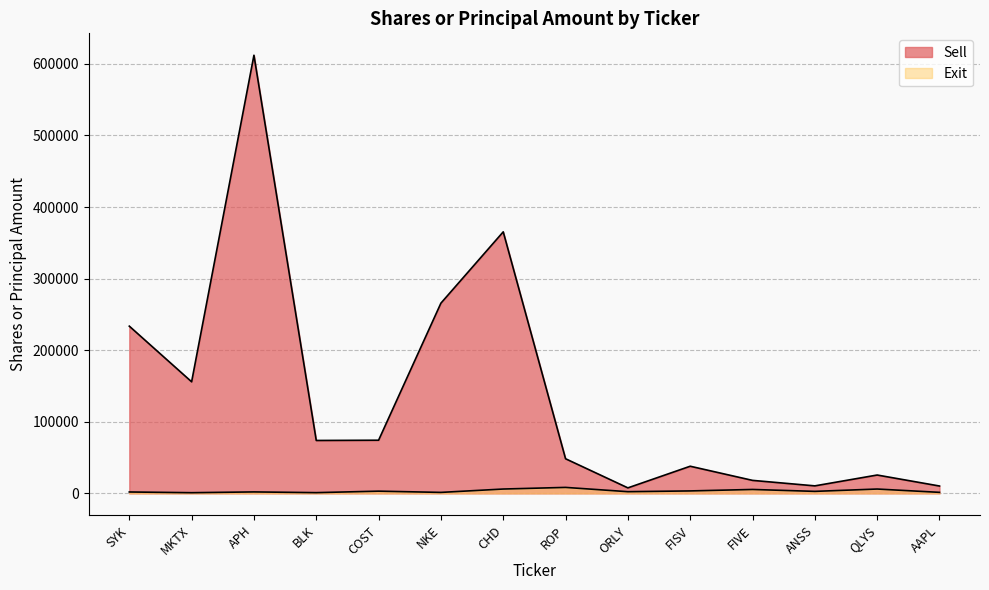

Is it true that Exit equals 2043 at APH?

True